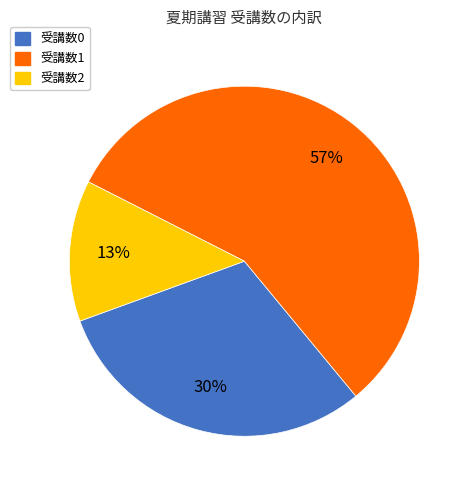

Is there a majority slice in this chart?

Yes